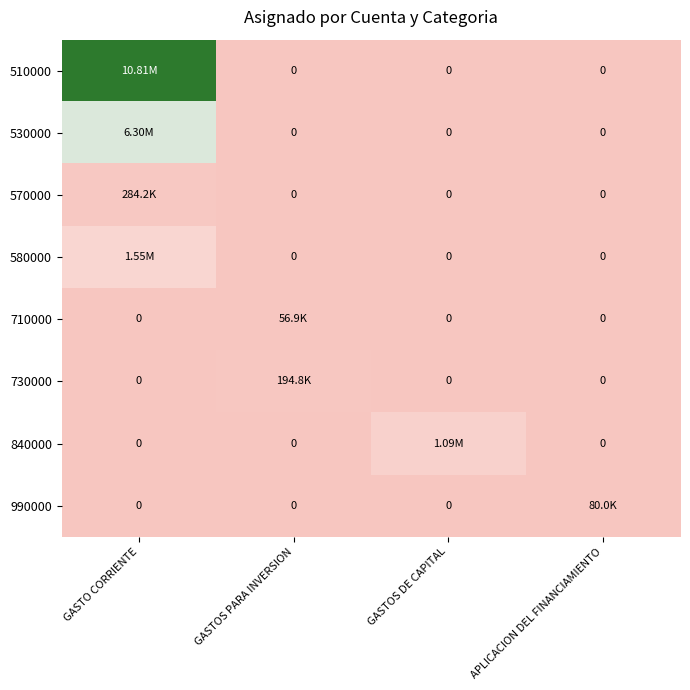

What is the maximum value for 530000?

6303560.2